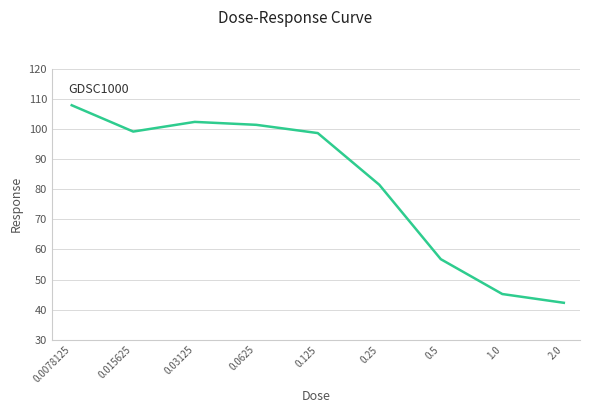

What is the greatest value displayed?

108.0